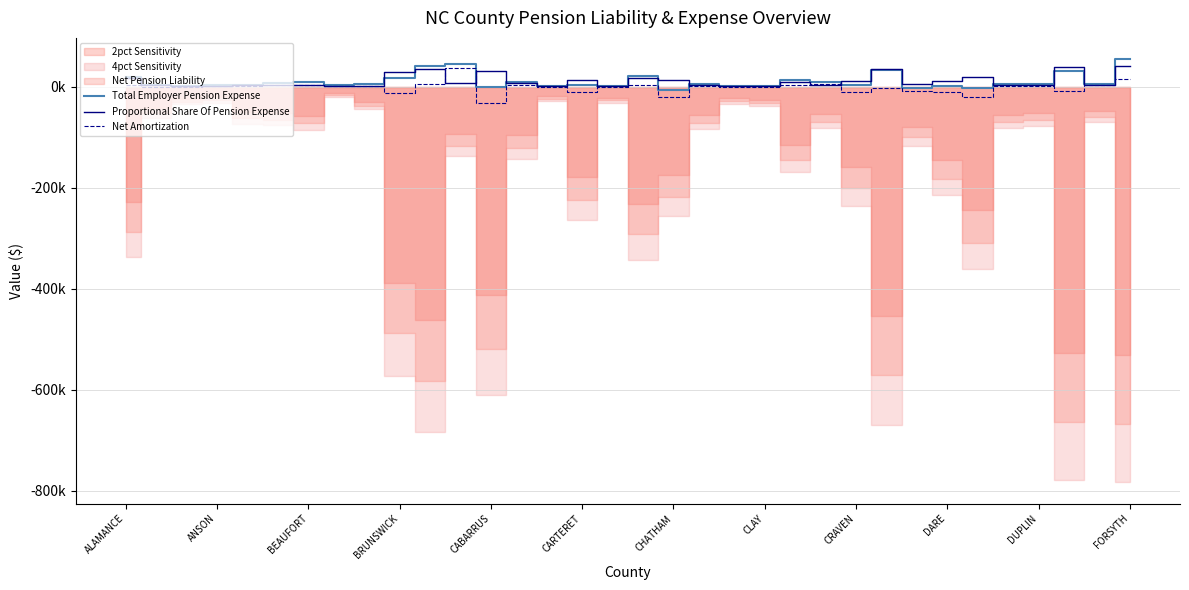

True or false: Proportional Share Of Pension Expense has a value of 12154 at CRAVEN.

True